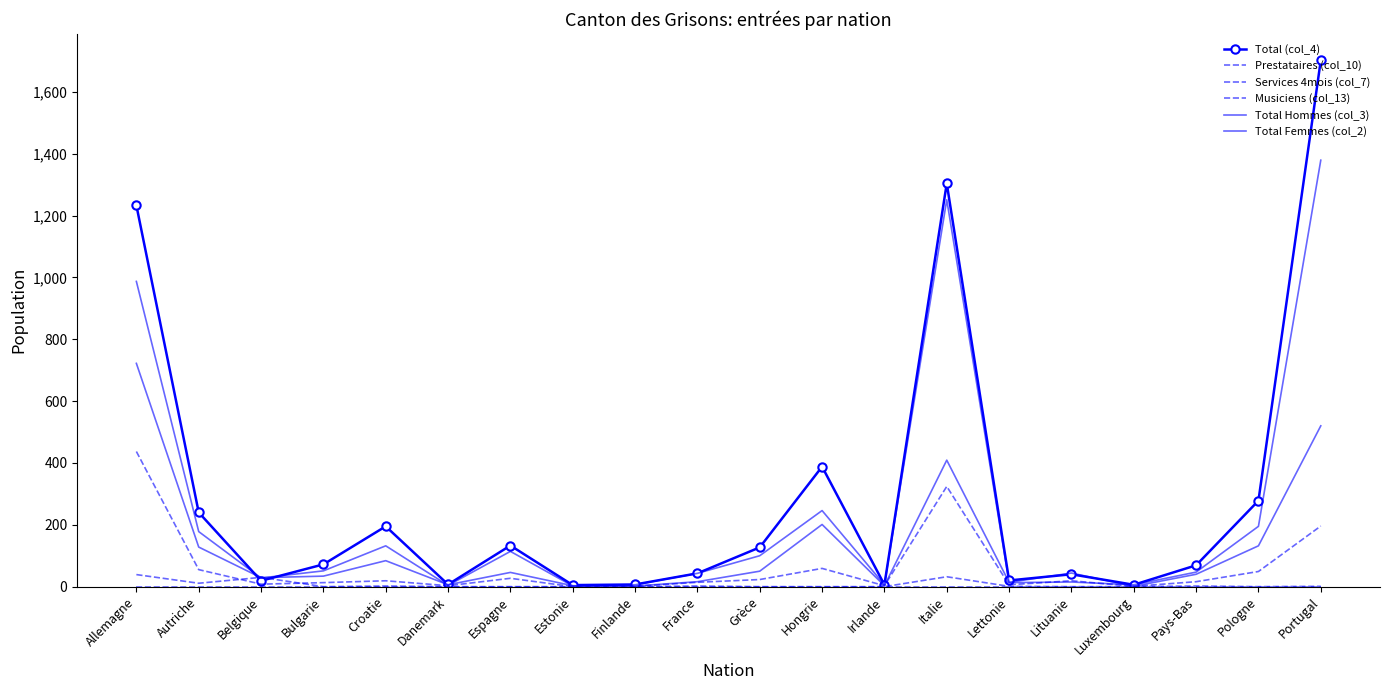

At which category does the chart reach its minimum across all series?

Estonie